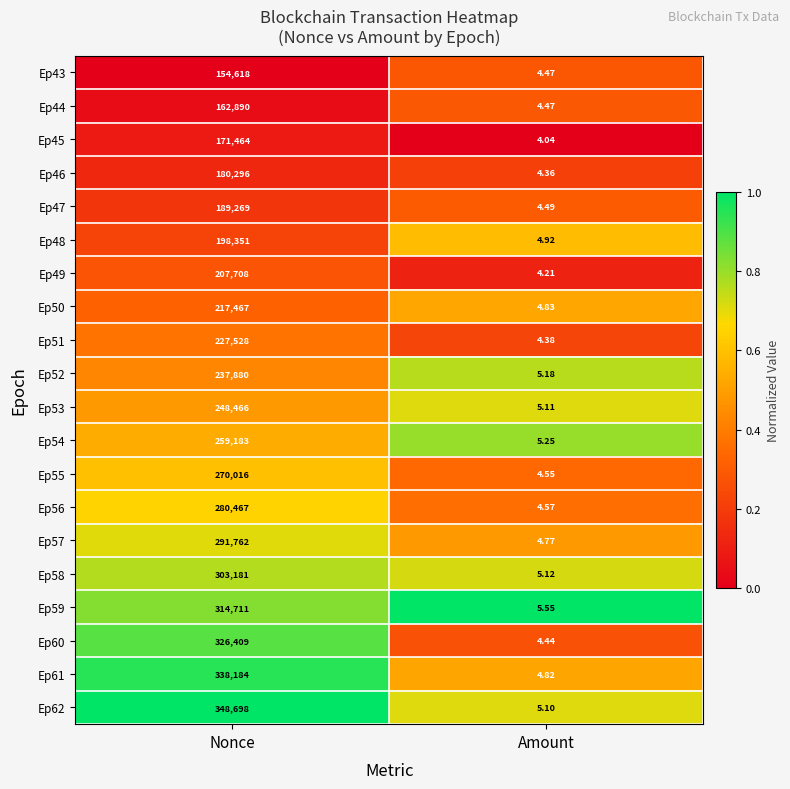

At which category is the sum across all series the highest?

Nonce